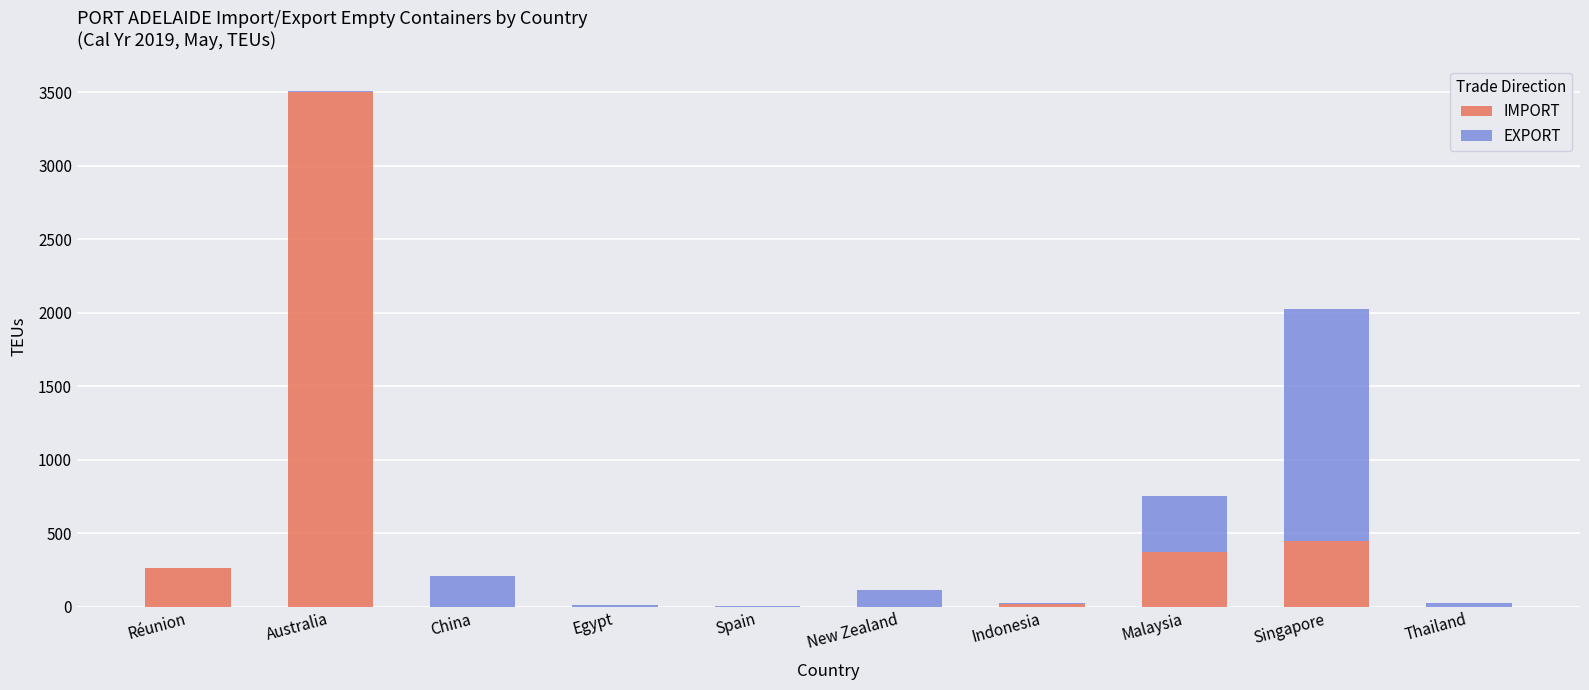

What is the highest value of the IMPORT series?

3504